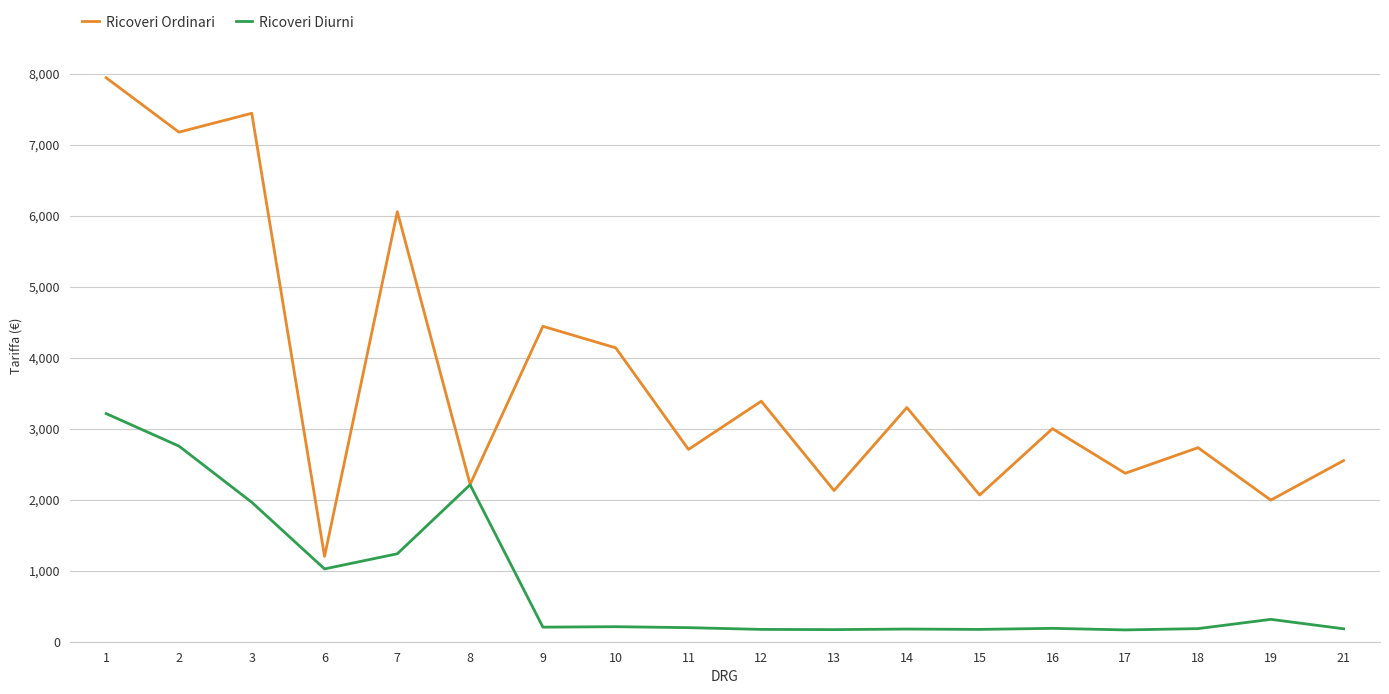

List the series in order of their overall mean, highest first.

Ricoveri Ordinari, Ricoveri Diurni